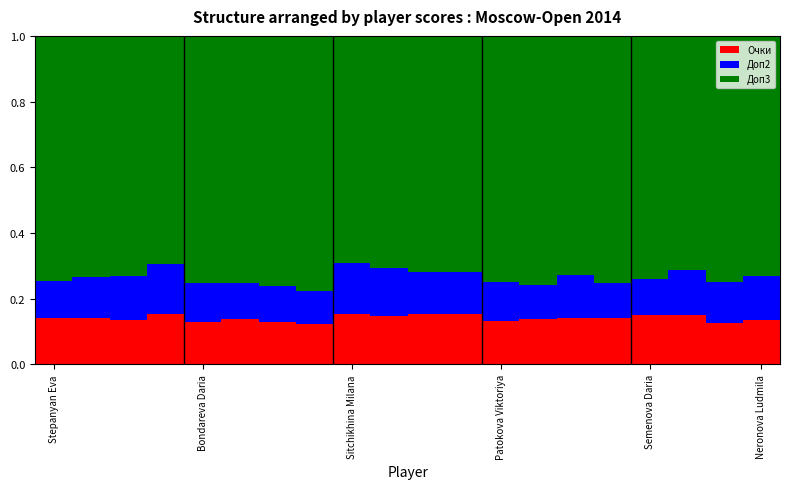

Rank the series by their maximum value, from highest to lowest.

Доп3, Очки, Доп2